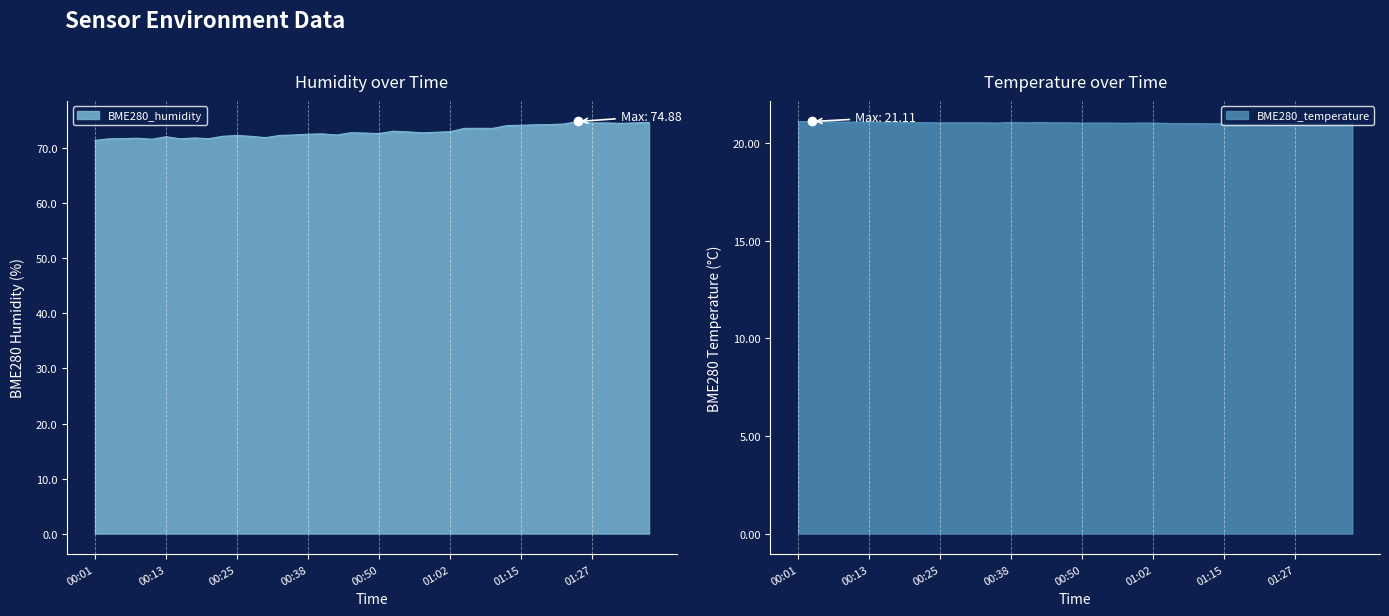

At which label does BME280_humidity first exceed 72?

00:13